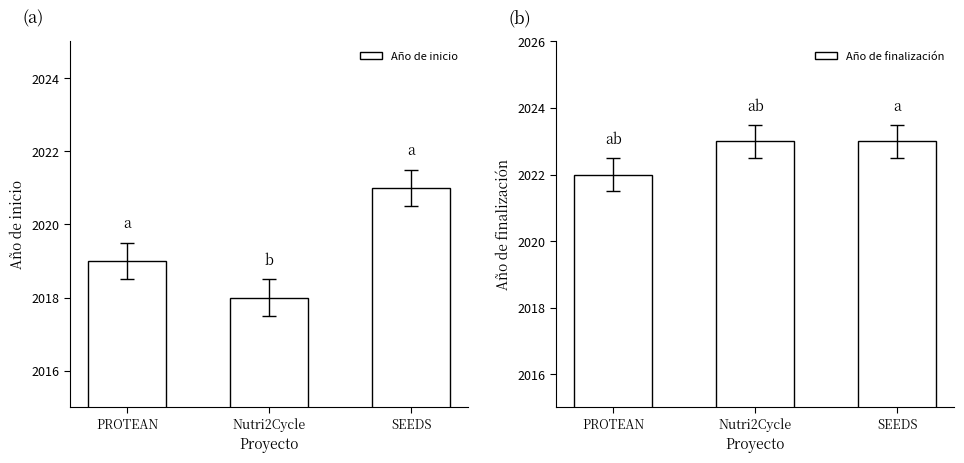

What are all the series names shown in the legend?

Año de inicio, Año de finalización